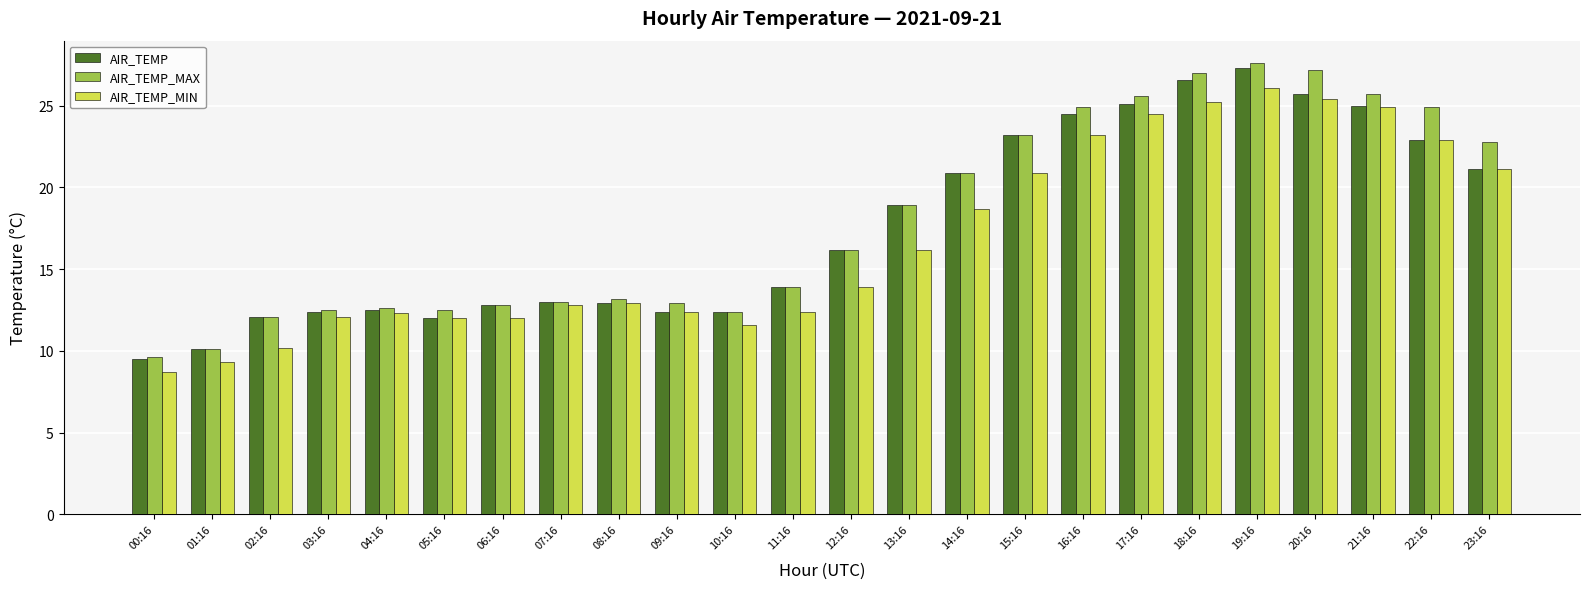

What is the lowest value of the AIR_TEMP series?

9.5